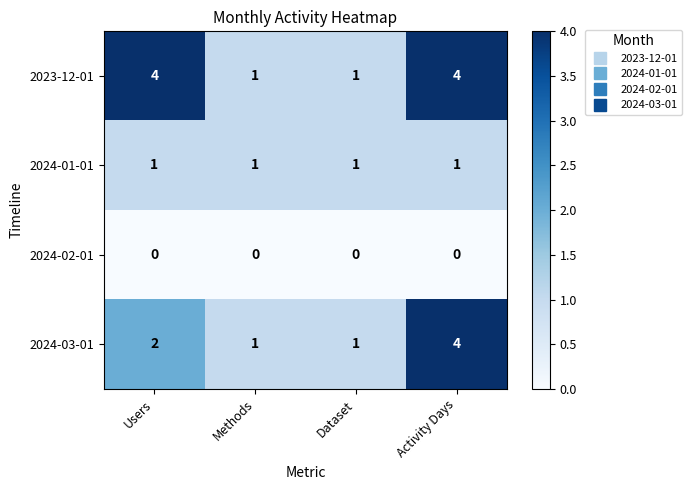

True or false: 2023-12-01 has a value of 0 at Methods.

False